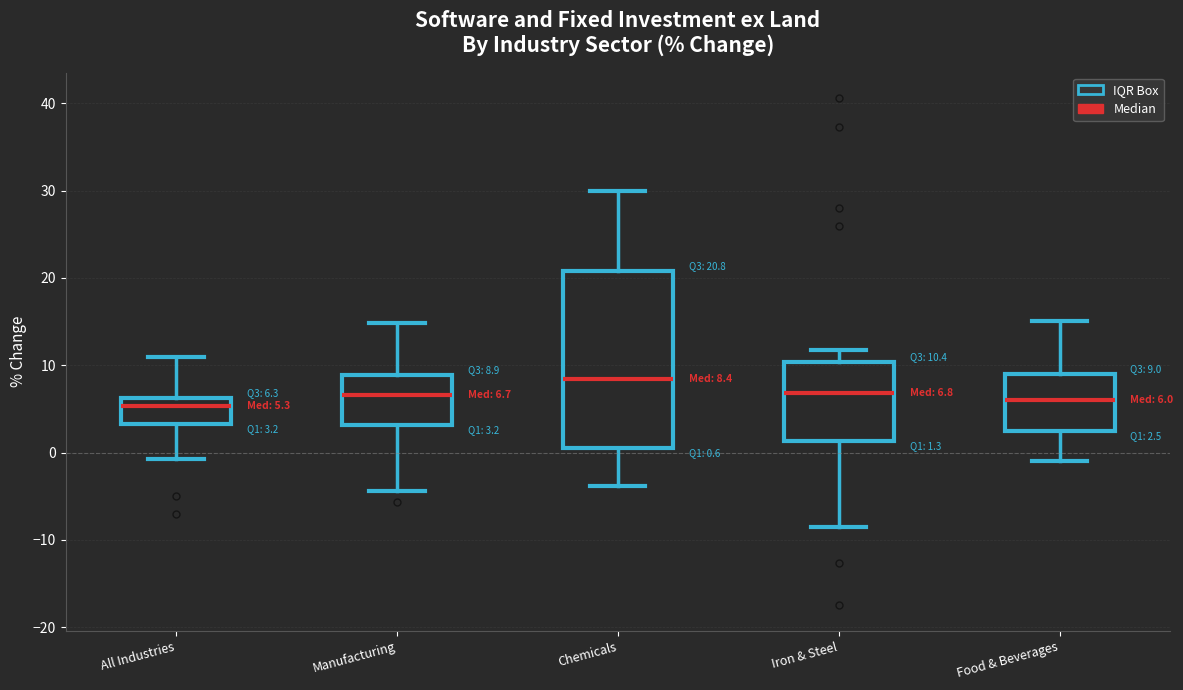

Comparing the boxes themselves (not the whiskers), which one is the tallest?

Chemicals